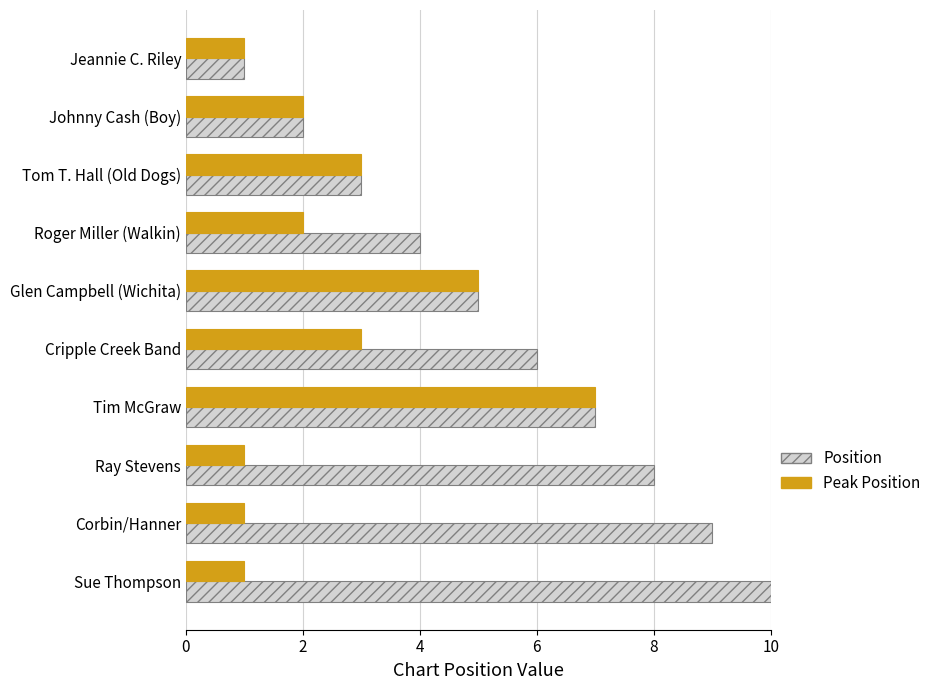

Which series has the widest spread of values?

Position